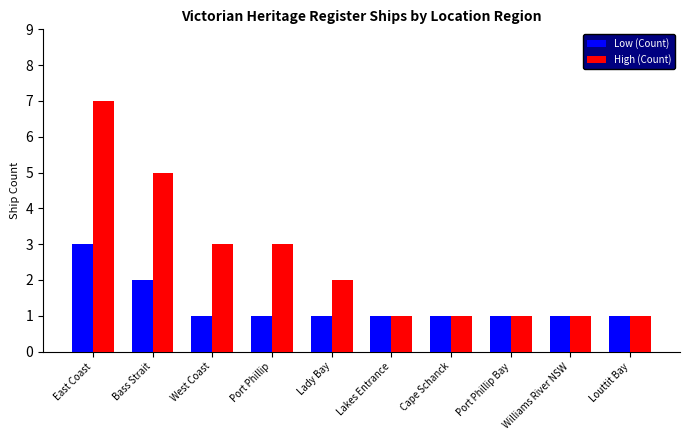

Is it true that High (Count) equals 5 at West Coast?

False